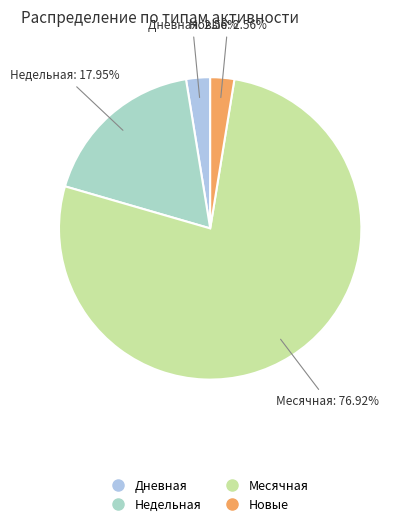

Count the number of slices in the pie.

4